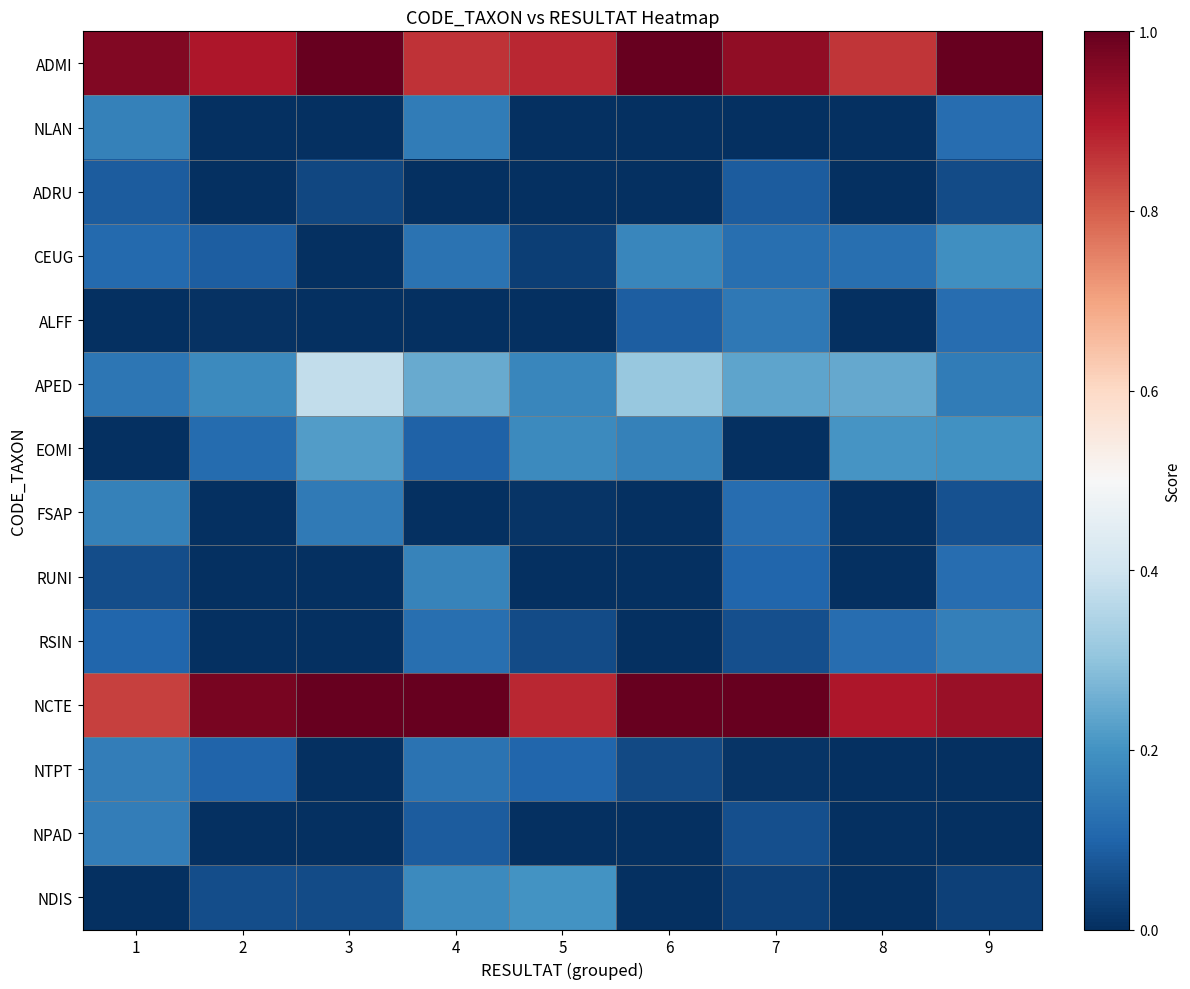

Count the number of data series in this chart.

14